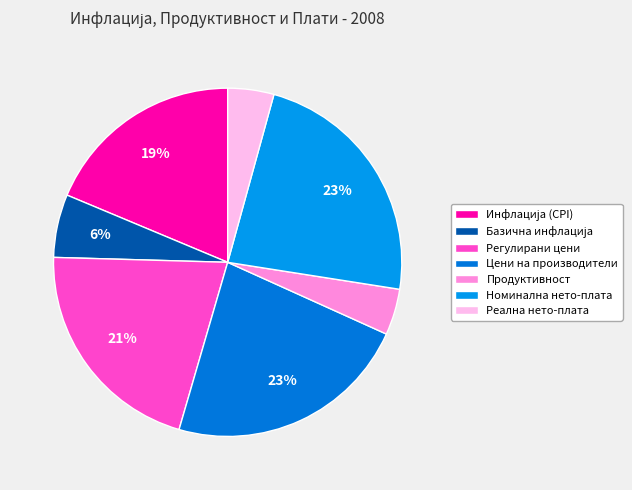

The Цени на производители slice represents 12% of the pie. True or false?

False